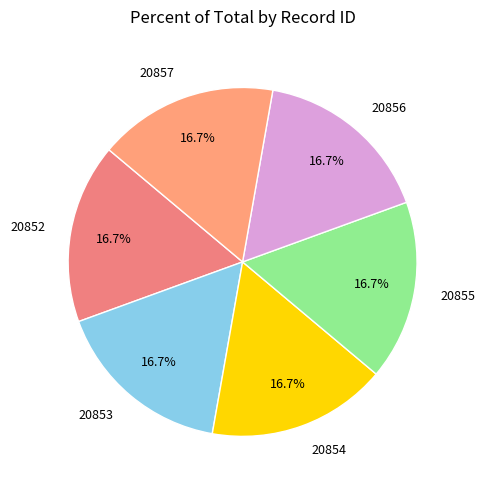

How many segments does this pie chart have?

6